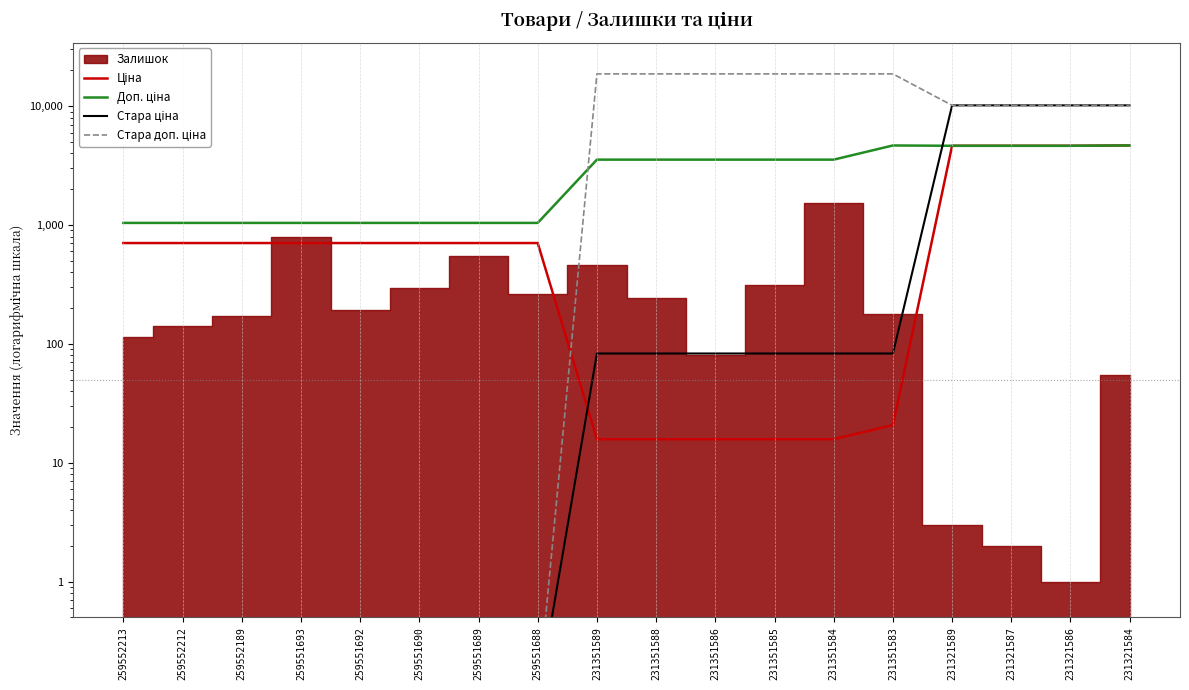

Reading left to right, extract all data points from this chart.

Ціна: 705.5	705.5	705.5	705.5	705.5	705.5	705.5	705.5	15.8	15.8	15.8	15.8	15.8	20.8	4642.5	4642.5	4642.5	4672.9
Доп. ціна: 1042.0	1042.0	1042.0	1042.0	1042.0	1042.0	1042.0	1042.0	3550.0	3550.0	3550.0	3550.0	3550.0	4671.0	4642.0	4642.0	4642.0	4673.0
Стара ціна: 0.1	0.1	0.1	0.1	0.1	0.1	0.1	0.1	83.0	83.0	83.0	83.0	83.0	83.0	10158.6	10158.6	10158.6	10158.6
Стара доп. ціна: 0.1	0.1	0.1	0.1	0.1	0.1	0.1	0.1	18684.0	18684.0	18684.0	18684.0	18684.0	18684.0	10158.6	10158.6	10158.6	10158.6